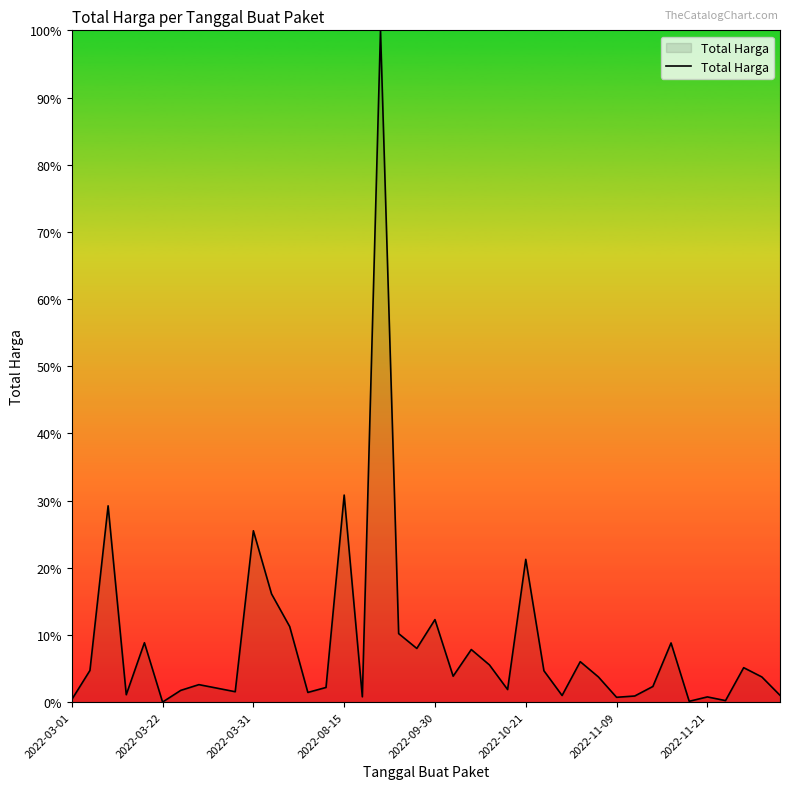

What is the average value?

8.8